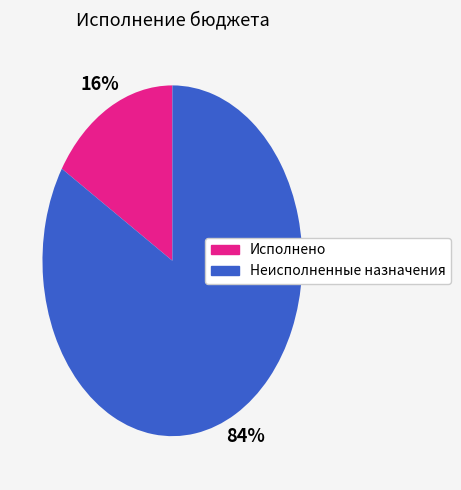

Does any single category account for the majority?

Yes